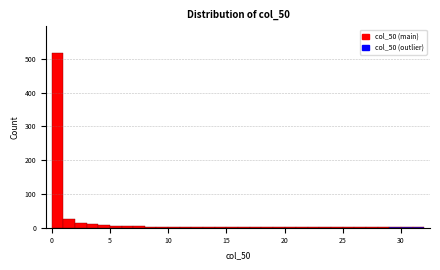

Read against the x-axis, roughly where is the centre of the tallest bar?

0.5